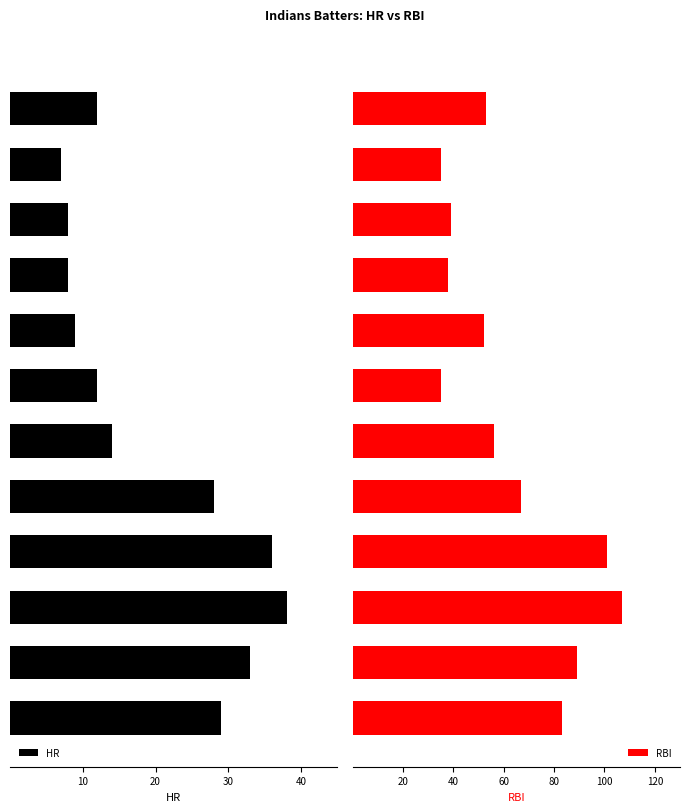

At 40, list the series in order from largest to smallest.

RBI, HR